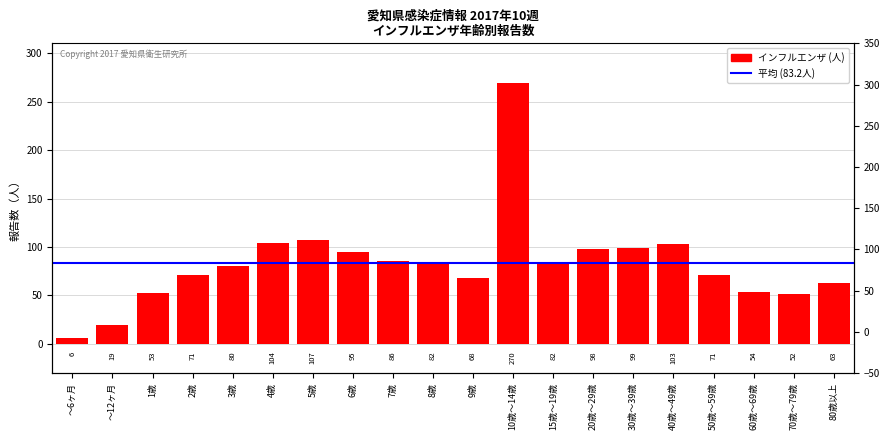

Reading left to right, extract all data points from this chart.

6	19	53	71	80	104	107	95	86	82	68	270	82	98	99	103	71	54	52	63